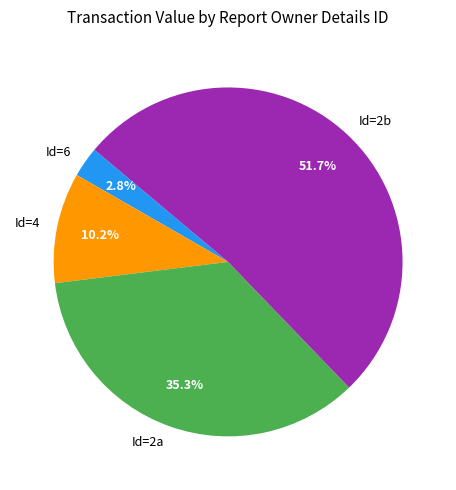

Between Id=2a and Id=2b, which is larger?

Id=2b